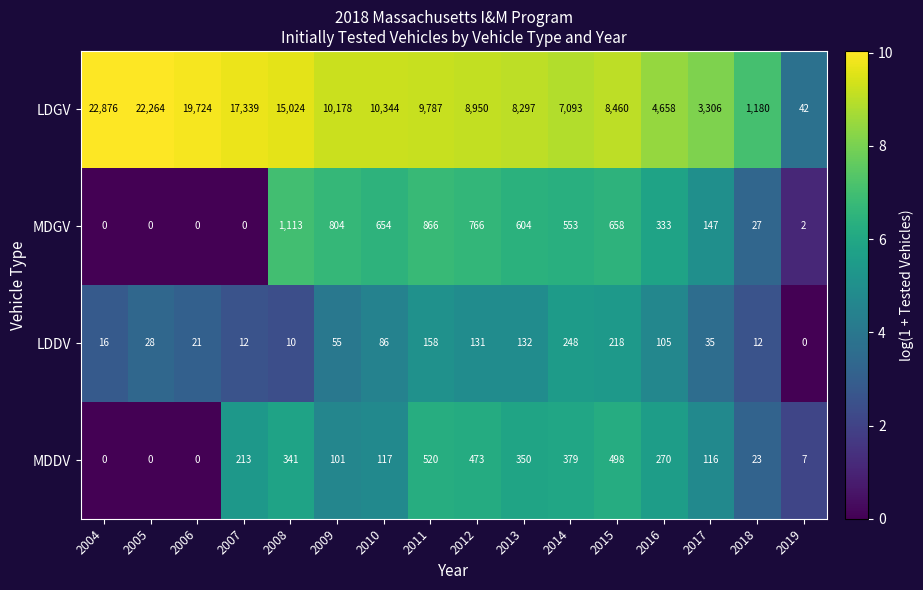

Where is LDGV nearest to the value 11459?

2010